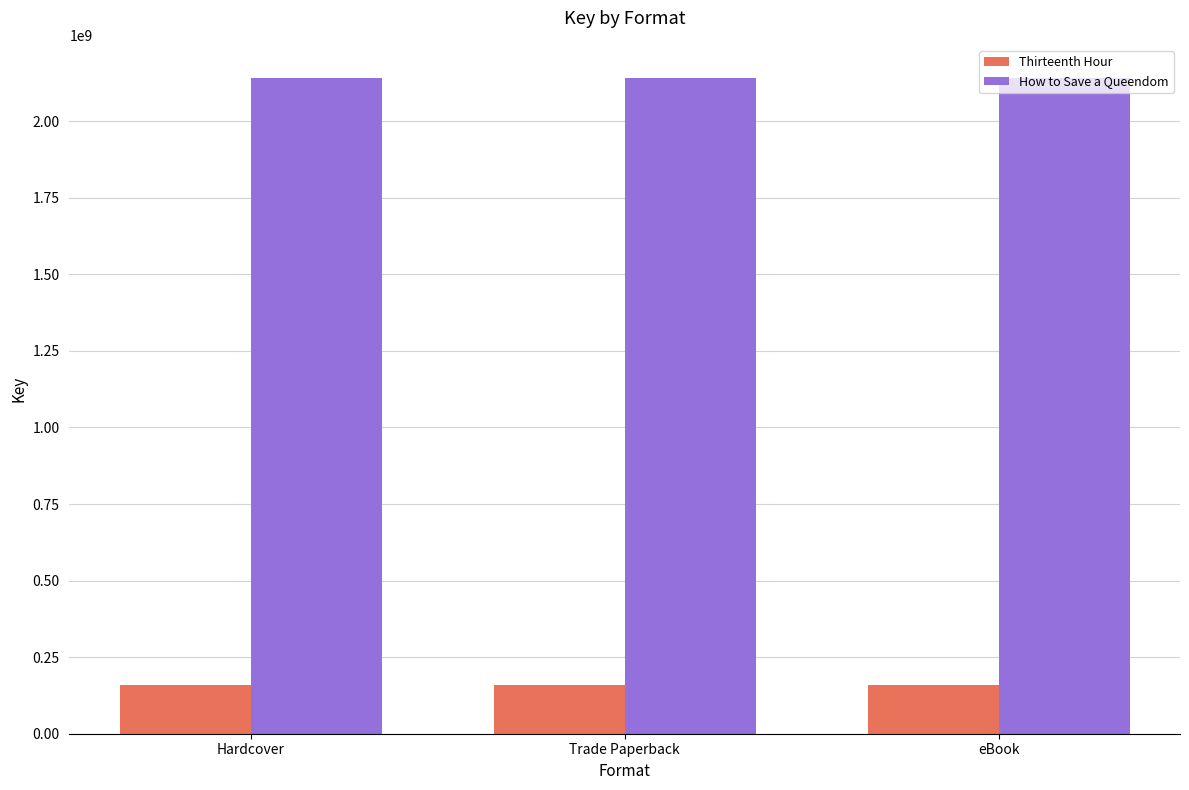

Rank the series at Trade Paperback from highest to lowest value.

How to Save a Queendom, Thirteenth Hour